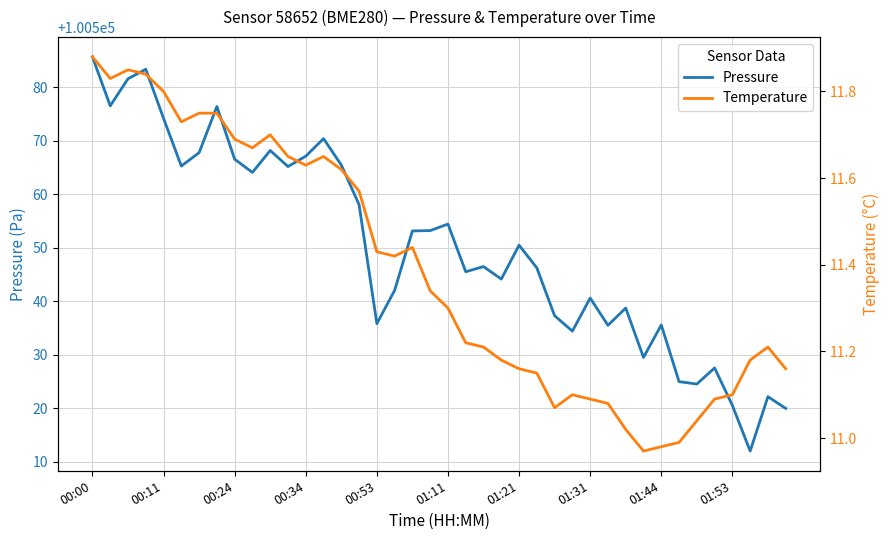

At which category is the sum across all series the highest?

00:00